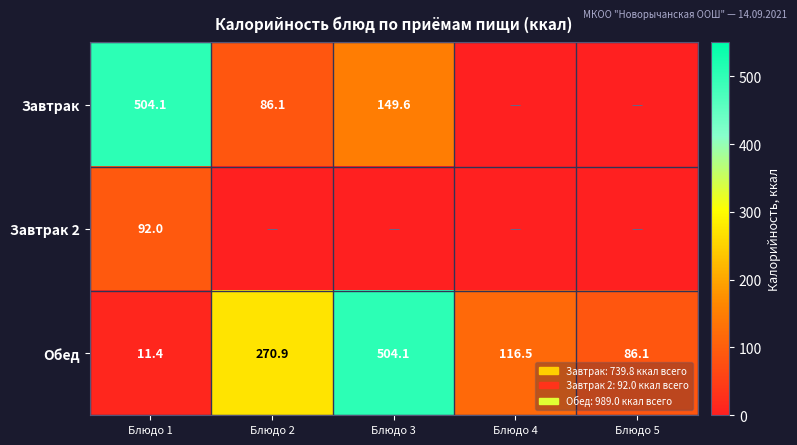

What is the difference between the Обед values at Блюдо 3 and Блюдо 1?

492.7